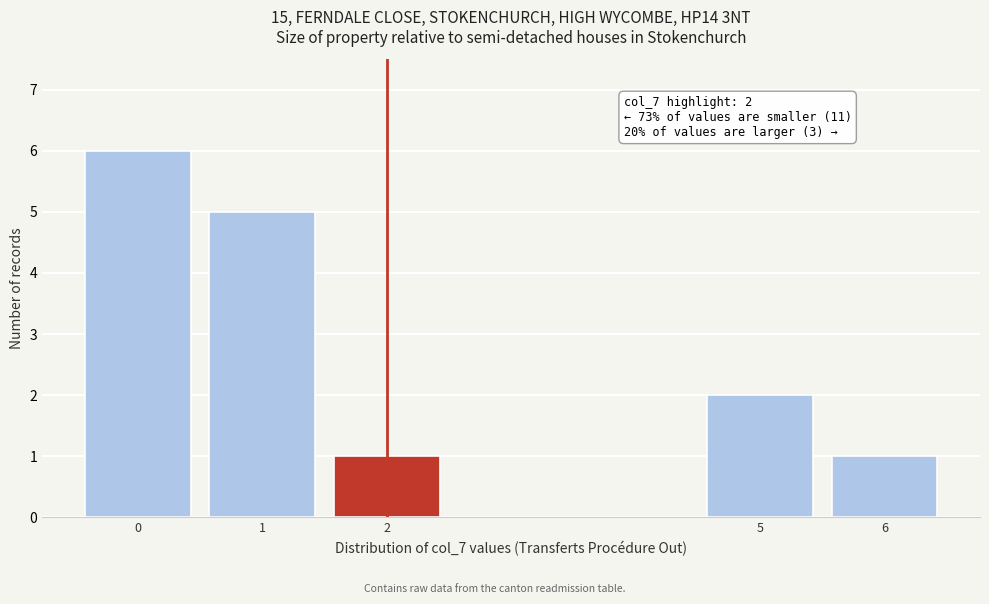

Reading right to left, extract all data points from this chart.

6=1	5=2	2=1	1=5	0=6